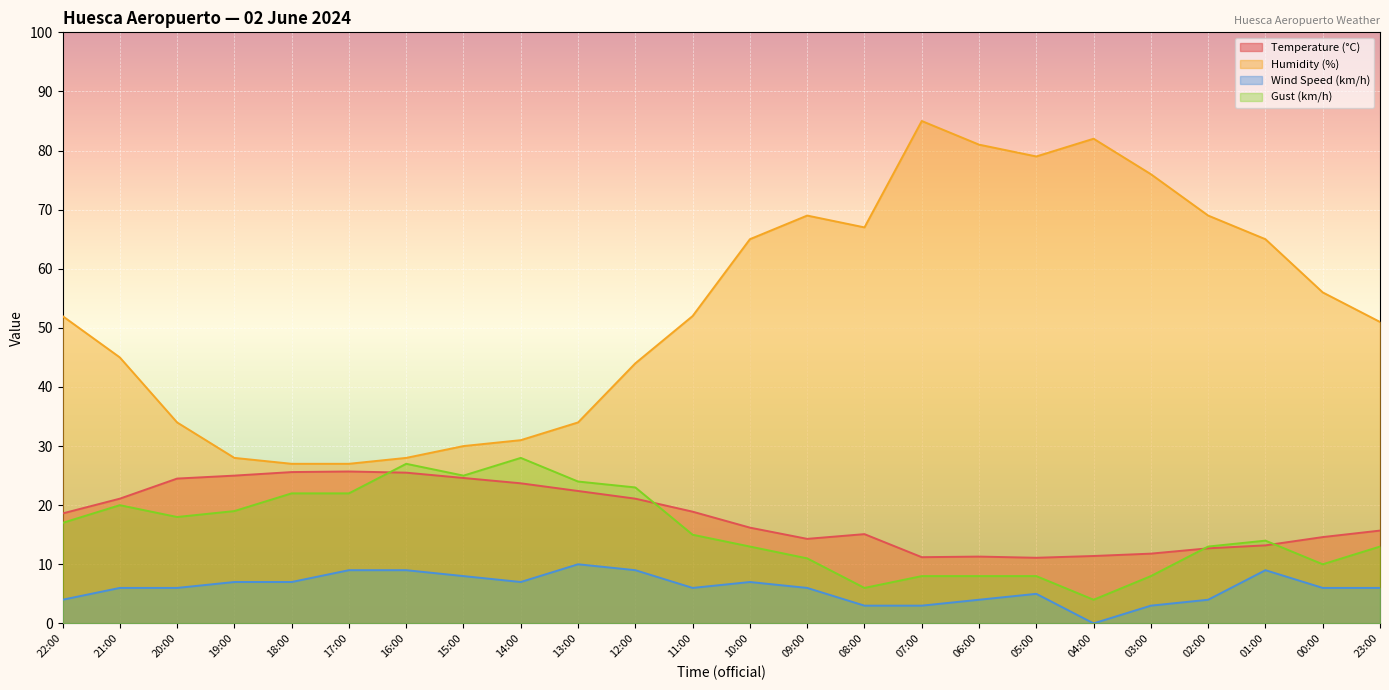

What is the label of the 13th point from the right?

11:00